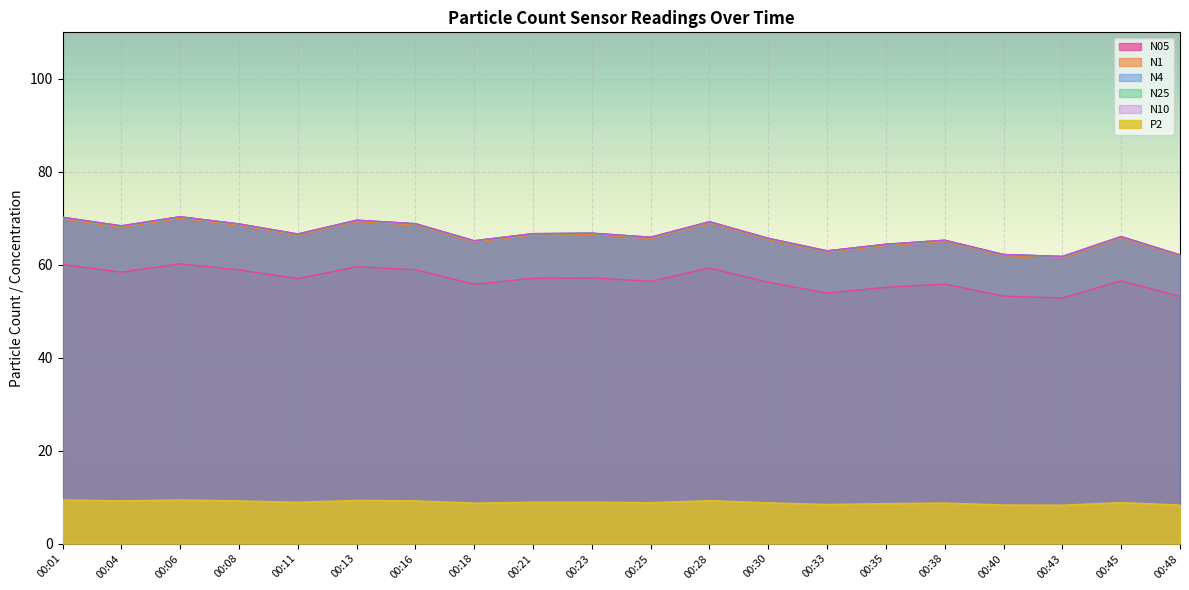

At which category is the sum across all series the highest?

00:06